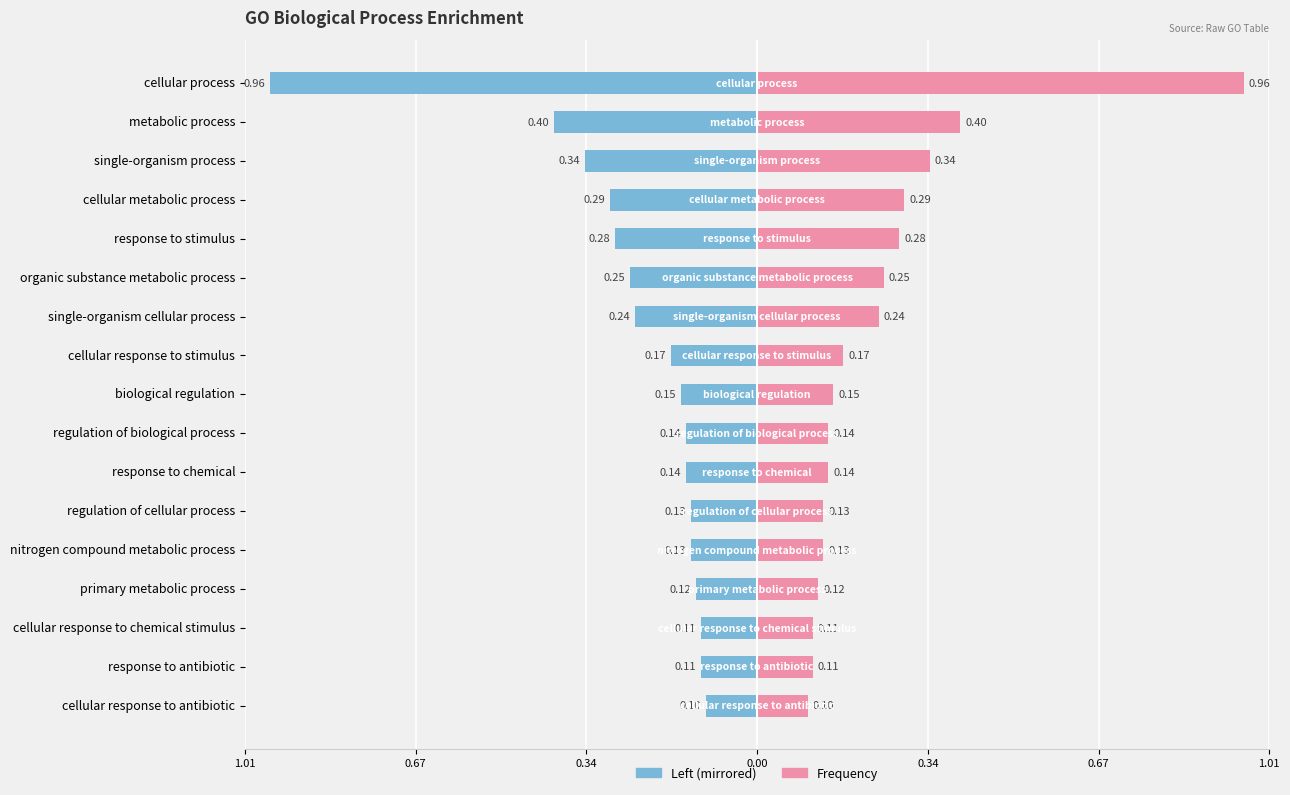

How many distinct data groups are displayed?

2